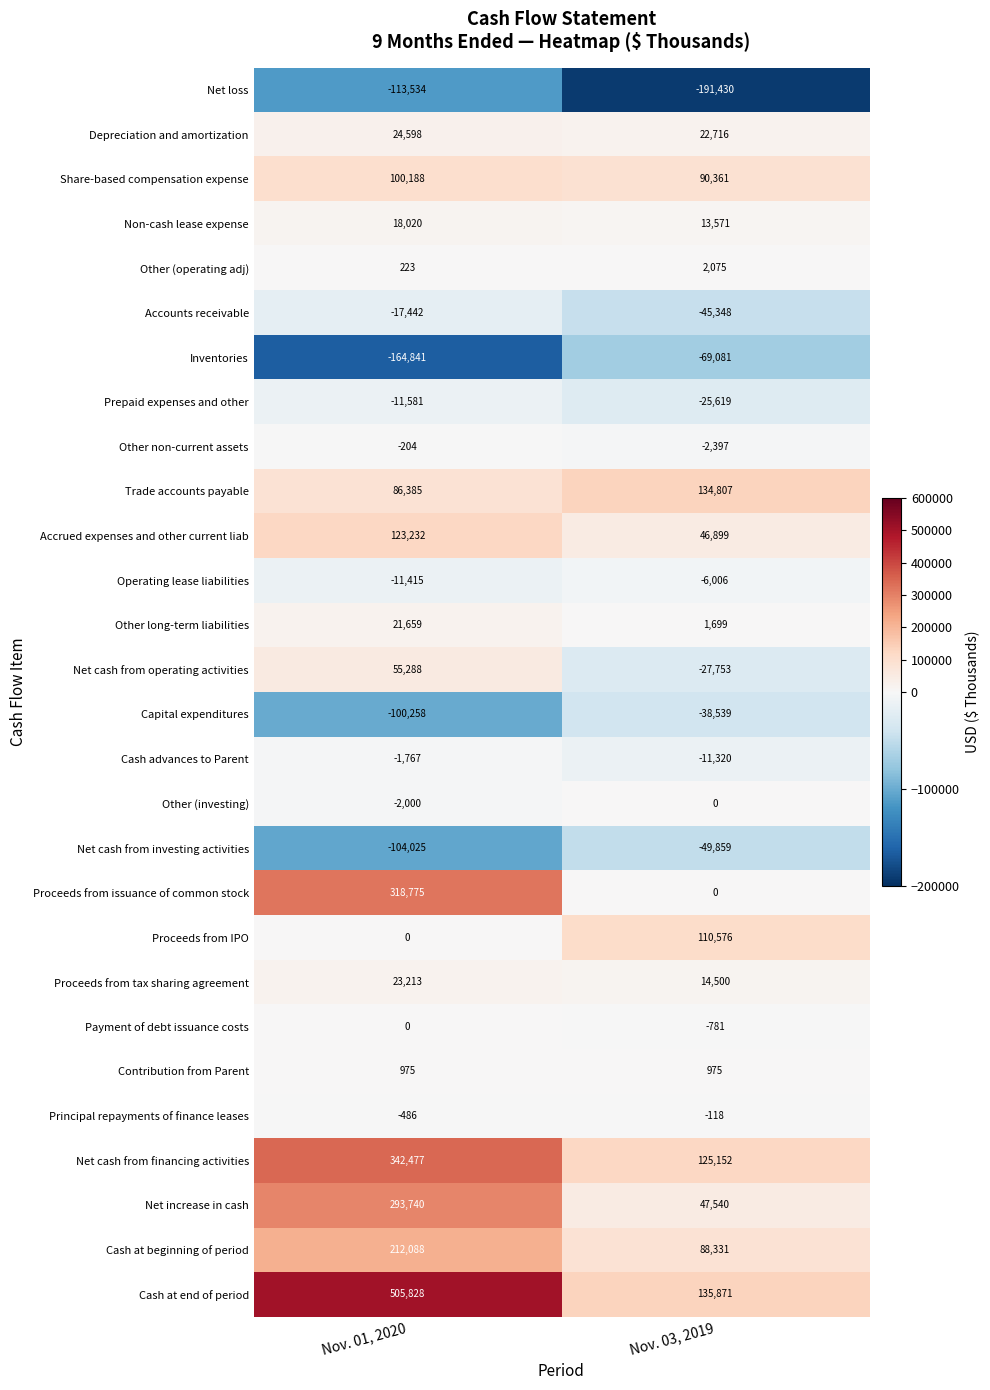

What is the highest value of the Operating lease liabilities series?

-6006